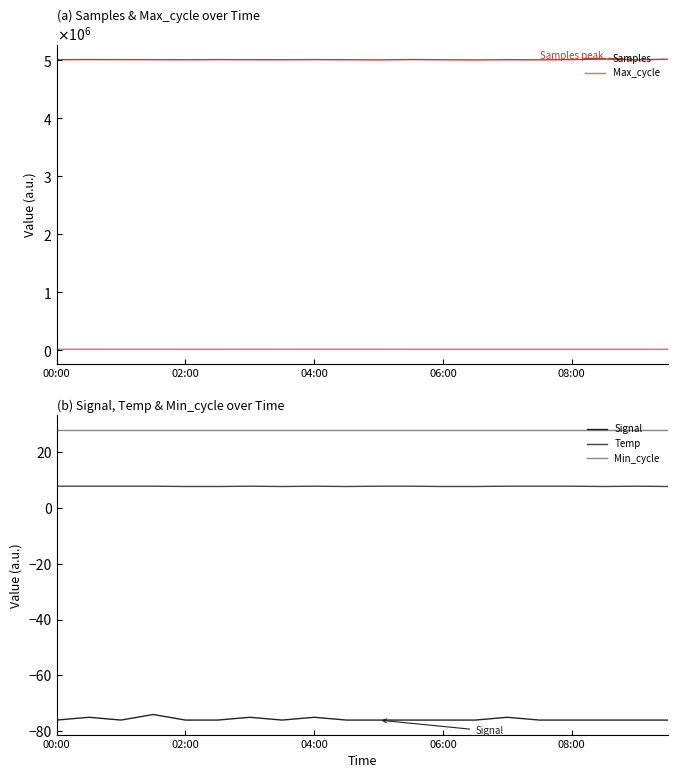

True or false: Min_cycle and Signal cross at least once.

False